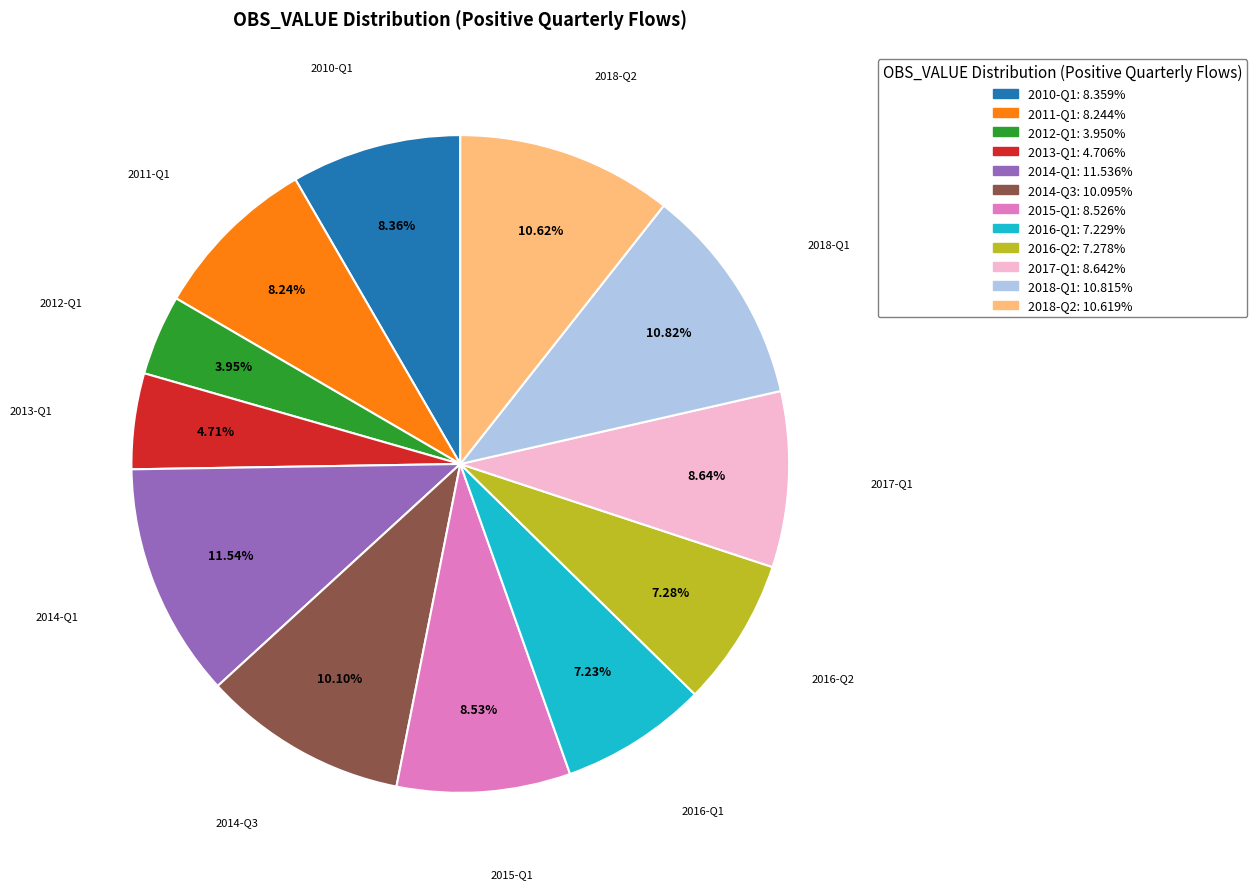

Count the number of slices in the pie.

12